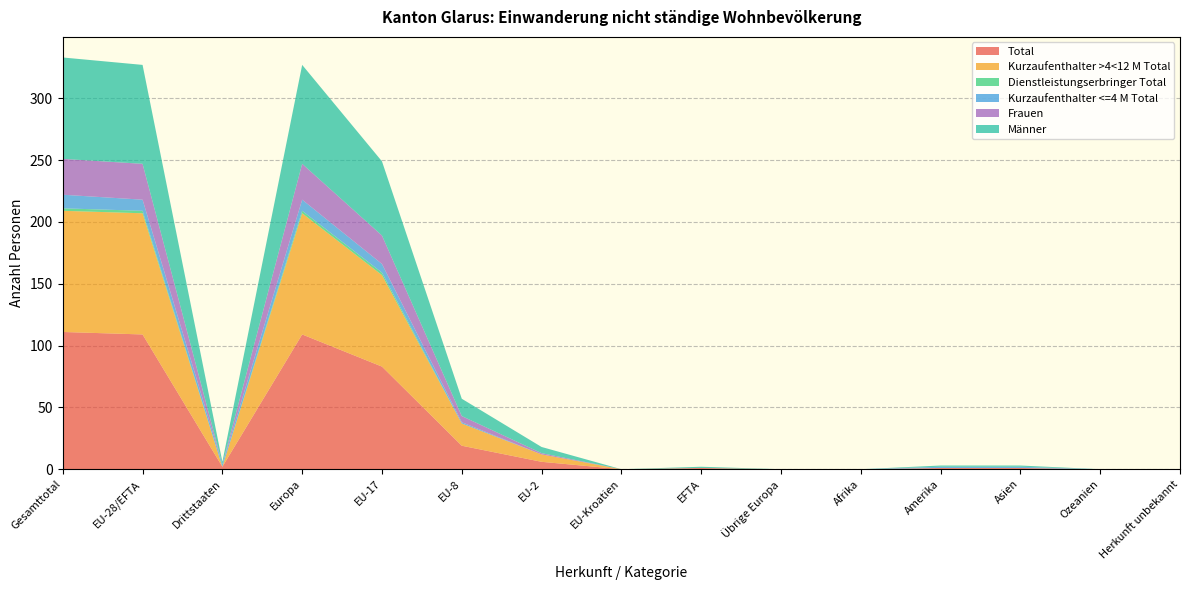

Reading right to left, transcribe all the data shown in this chart.

Total: 0	0	1	1	0	0	1	0	6	19	83	109	2	109	111
Kurzaufenthalter >4<12 M Total: 0	0	0	0	0	0	0	0	6	18	74	98	0	98	98
Dienstleistungserbringer Total: 0	0	0	0	0	0	0	0	0	0	2	2	0	2	2
Kurzaufenthalter <=4 M Total: 0	0	1	1	0	0	0	0	0	1	7	9	2	9	11
Frauen: 0	0	0	0	0	0	0	0	1	5	23	29	0	29	29
Männer: 0	0	1	1	0	0	1	0	5	14	60	80	2	80	82